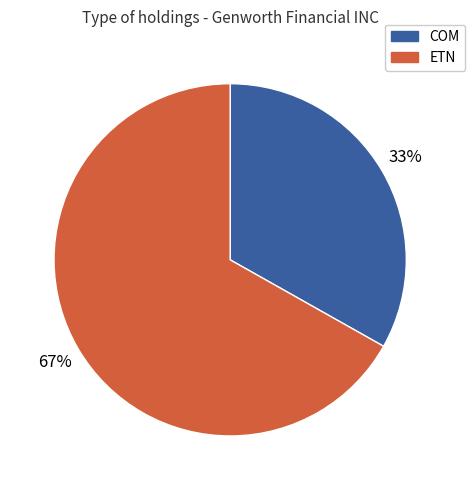

How many slices are in this pie chart?

2